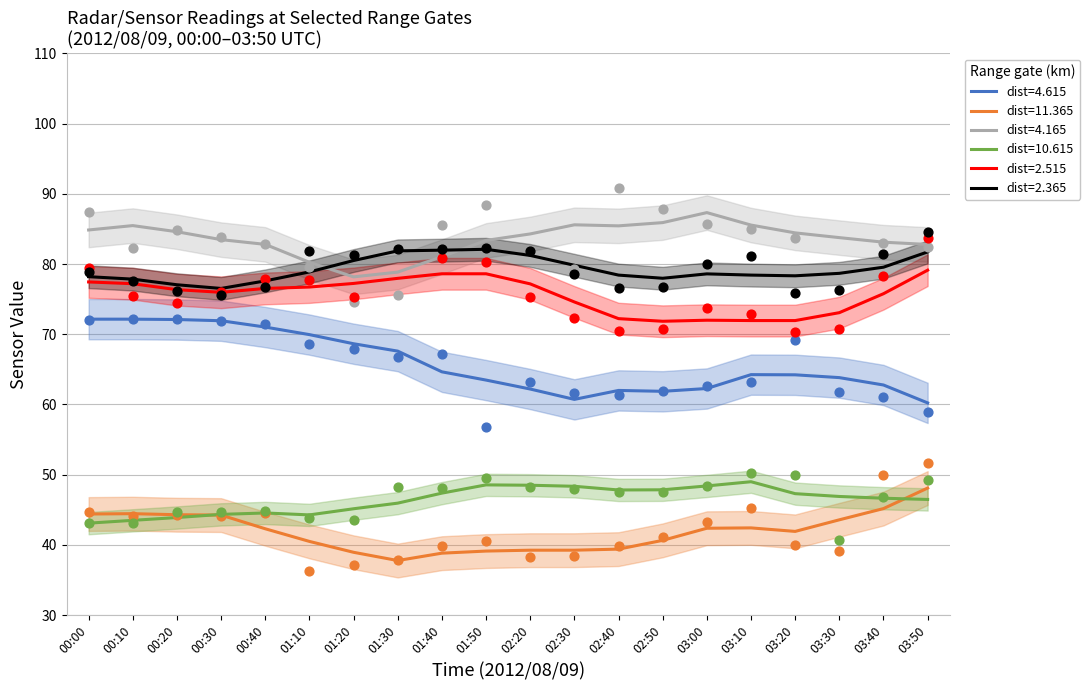

At which category is the sum across all series the highest?

03:50